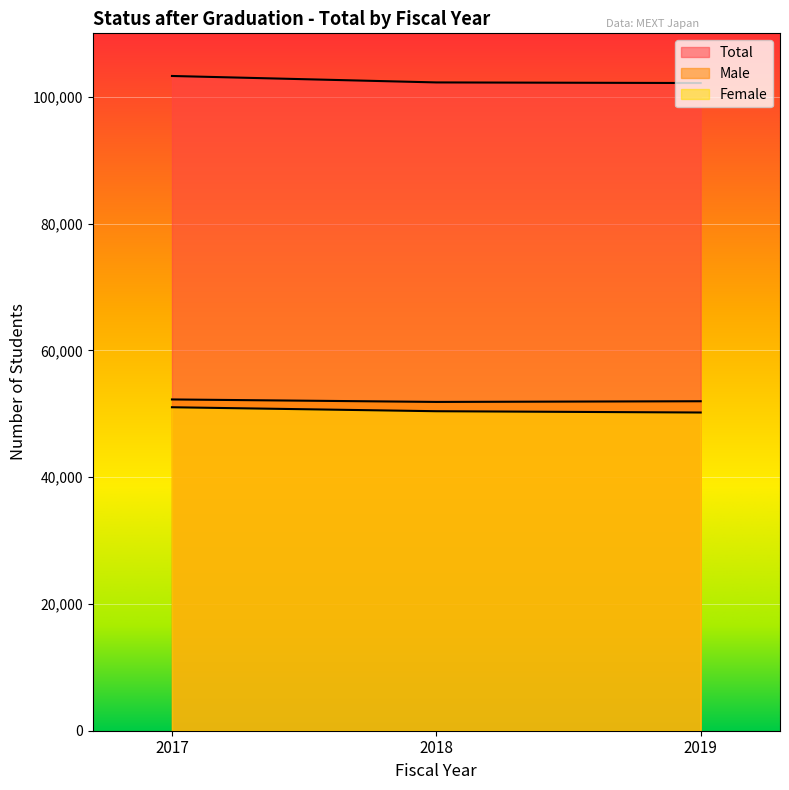

Reading left to right, what are all the values shown in this chart?

Total: 103274	102257	102161
Male: 52252	51862	51970
Female: 51022	50395	50191